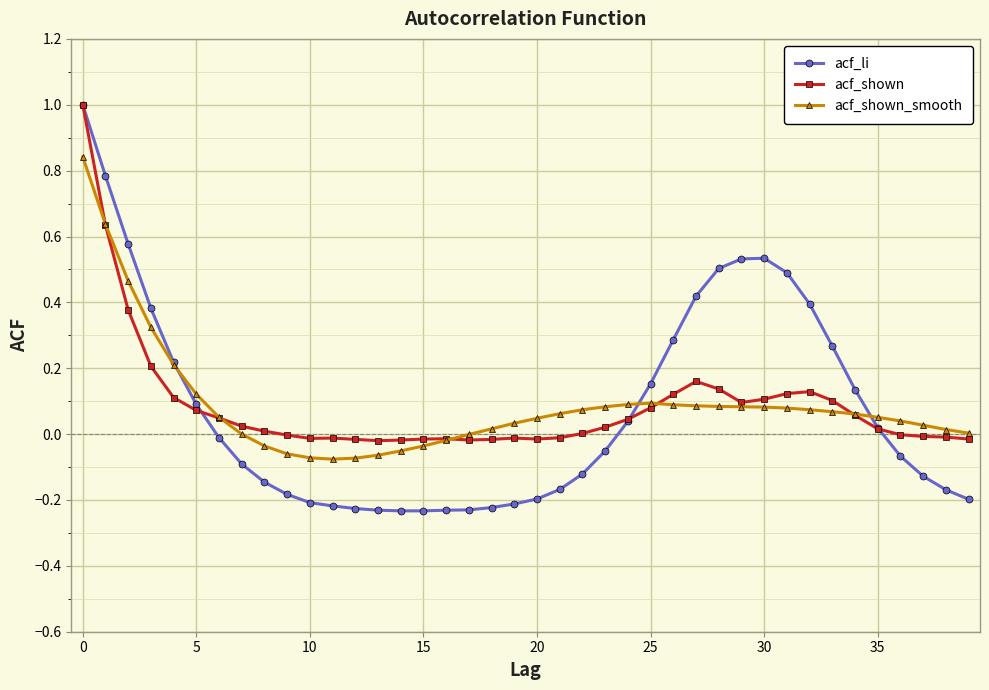

True or false: acf_shown_smooth has more than 0 points higher than both neighbors.

True